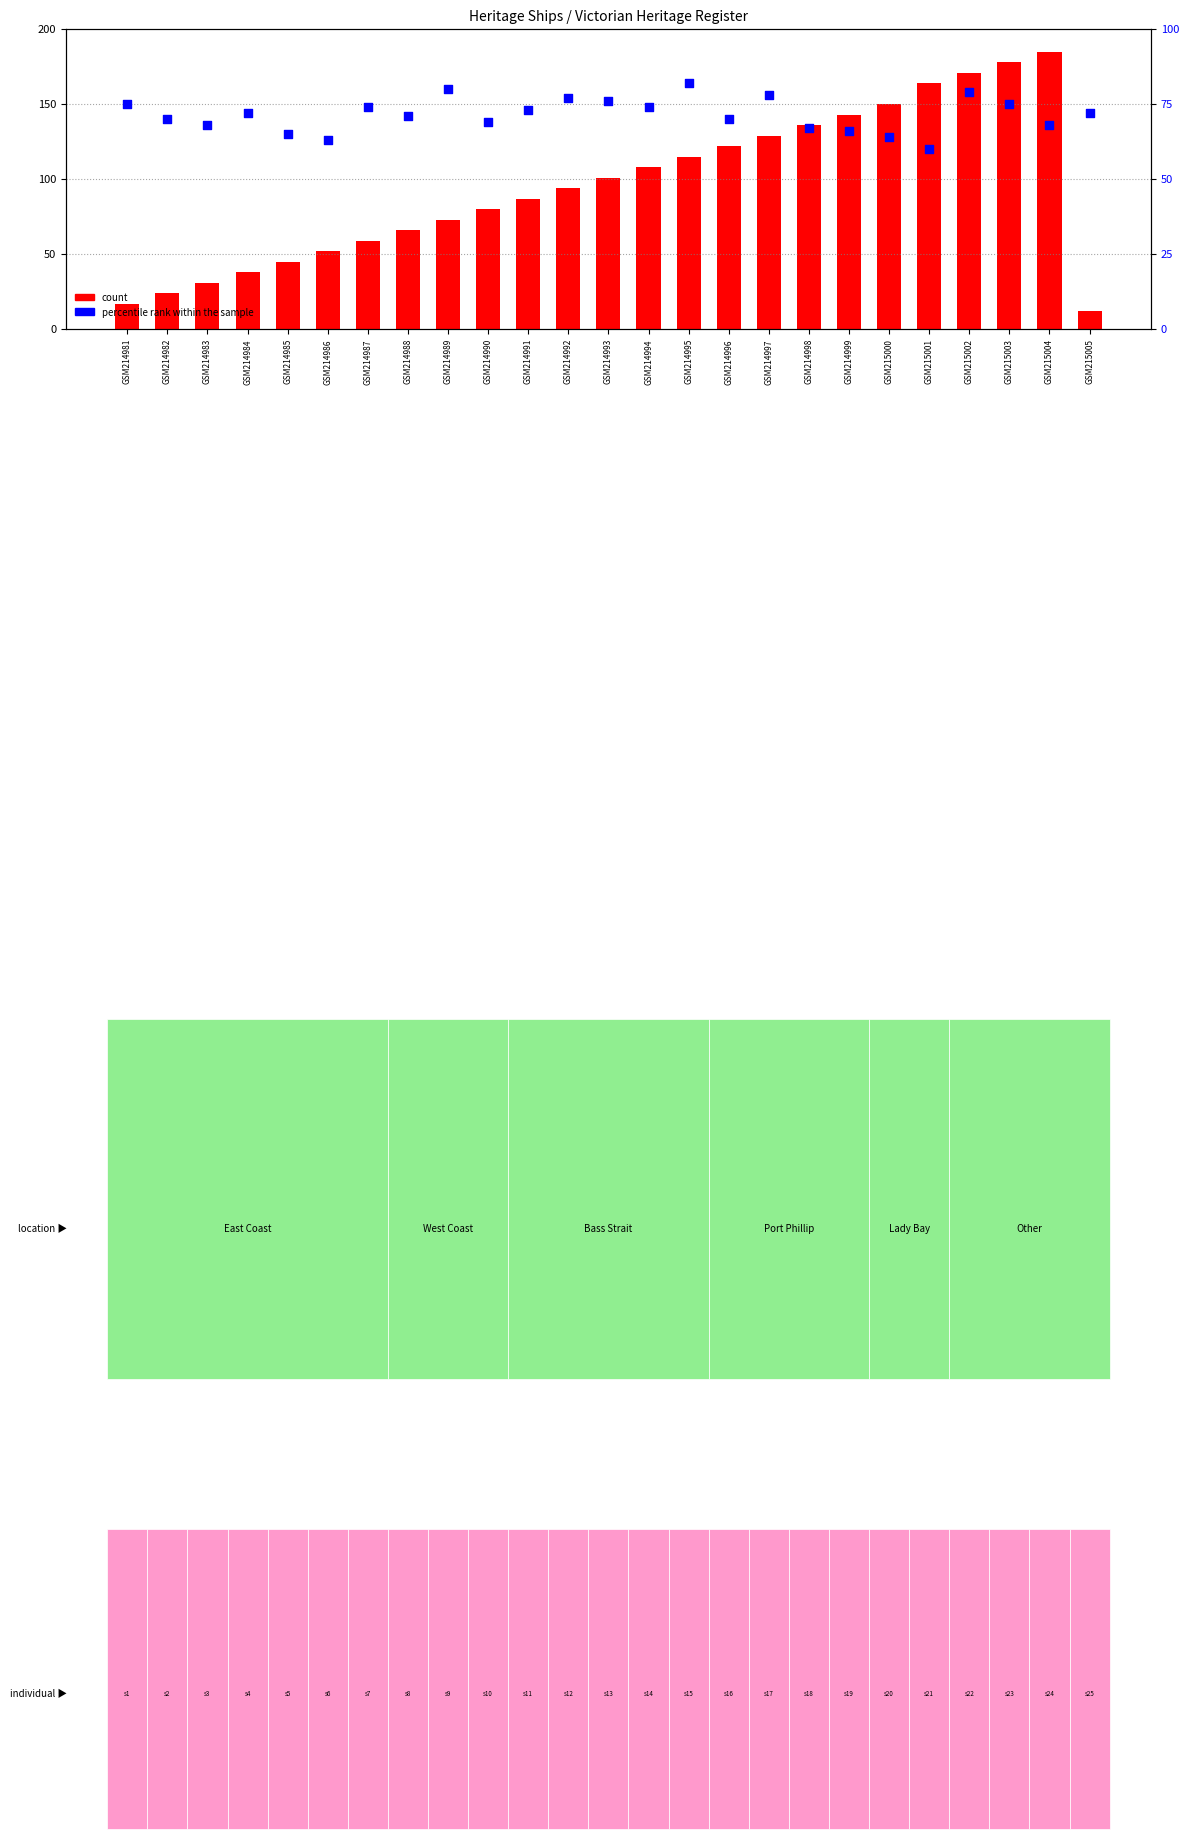

Is the value of percentile rank within the sample at GSM214986 greater than the value of count at GSM214989?

No